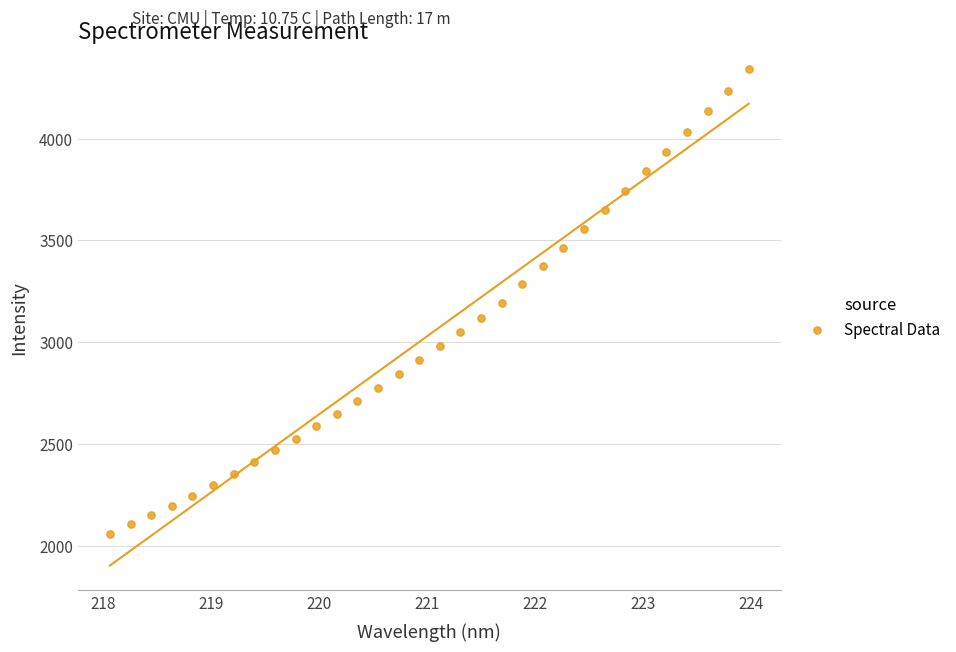

What is the range of X values (max minus min)?

5.9